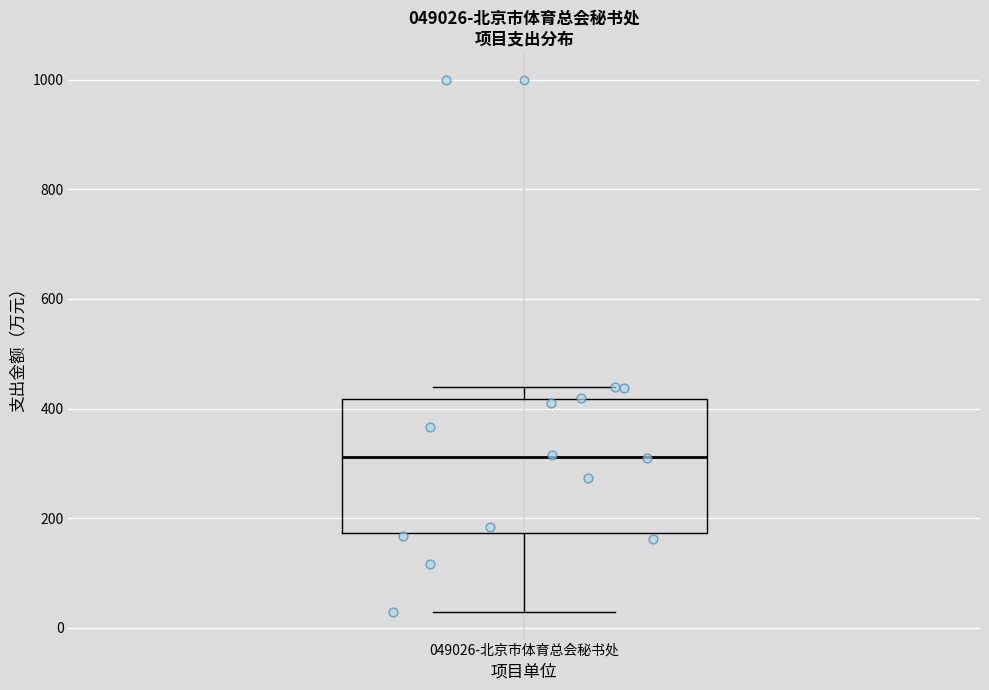

Where is the lower edge of the box for 049026-北京市体育总会秘书处 on the y-axis? The values are not printed on the chart, so give them approximately, as read against the axis.

180